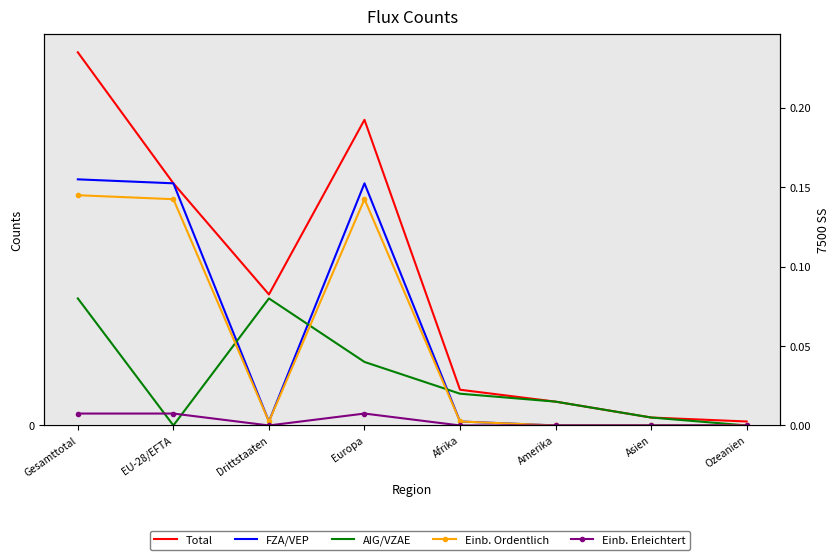

Reading right to left, extract all data points from this chart.

Total: Ozeanien=1	Asien=2	Amerika=6	Afrika=9	Europa=77	Drittstaaten=33	EU-28/EFTA=61	Gesamttotal=94
FZA/VEP: Ozeanien=0	Asien=0	Amerika=0	Afrika=1	Europa=61	Drittstaaten=1	EU-28/EFTA=61	Gesamttotal=62
AIG/VZAE: Ozeanien=0	Asien=2	Amerika=6	Afrika=8	Europa=16	Drittstaaten=32	EU-28/EFTA=0	Gesamttotal=32
Einb. Ordentlich: Ozeanien=0	Asien=0	Amerika=0	Afrika=1	Europa=57	Drittstaaten=1	EU-28/EFTA=57	Gesamttotal=58
Einb. Erleichtert: Ozeanien=0	Asien=0	Amerika=0	Afrika=0	Europa=3	Drittstaaten=0	EU-28/EFTA=3	Gesamttotal=3